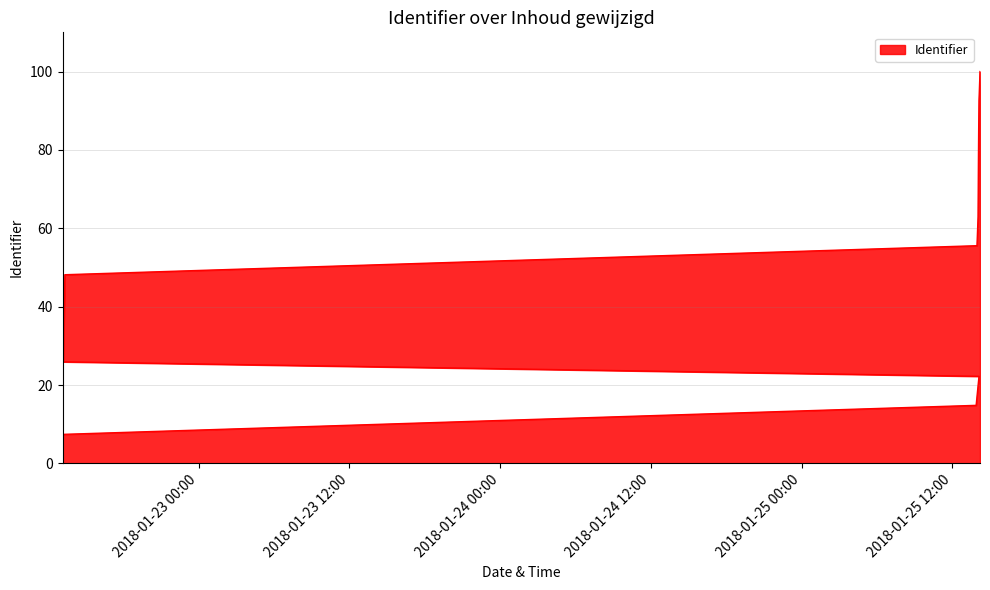

Rank the categories by value from highest to lowest.

2018-01-25 14:11:50, 2018-01-25 14:06:59, 2018-01-25 14:05:27, 2018-01-25 14:04:19, 2018-01-25 14:03:25, 2018-01-25 14:02:31, 2018-01-25 13:57:21, 2018-01-22 13:21:21, 2018-01-22 13:18:56, 2018-01-22 13:15:32, 2018-01-22 13:13:34, 2018-01-25 14:06:59, 2018-01-25 13:53:19, 2018-01-22 13:10:42, 2018-01-22 13:10:18